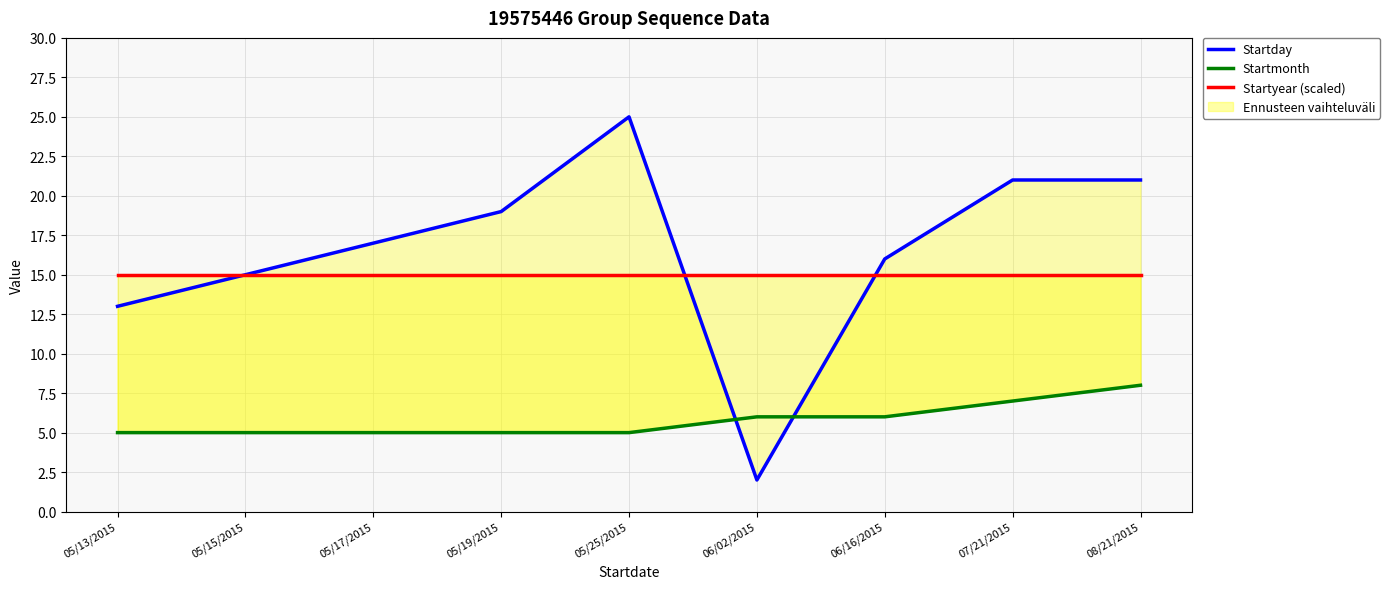

What is the difference between the highest and lowest values at 07/21/2015?

14